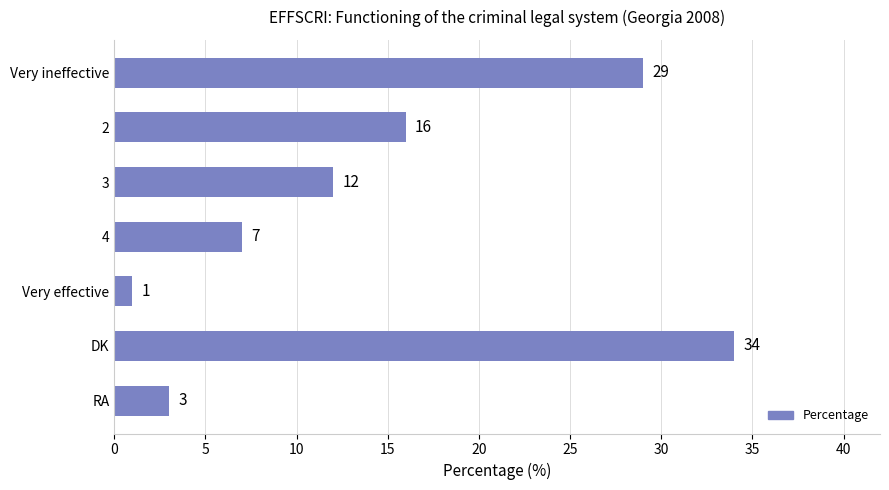

What position from the top is RA?

7